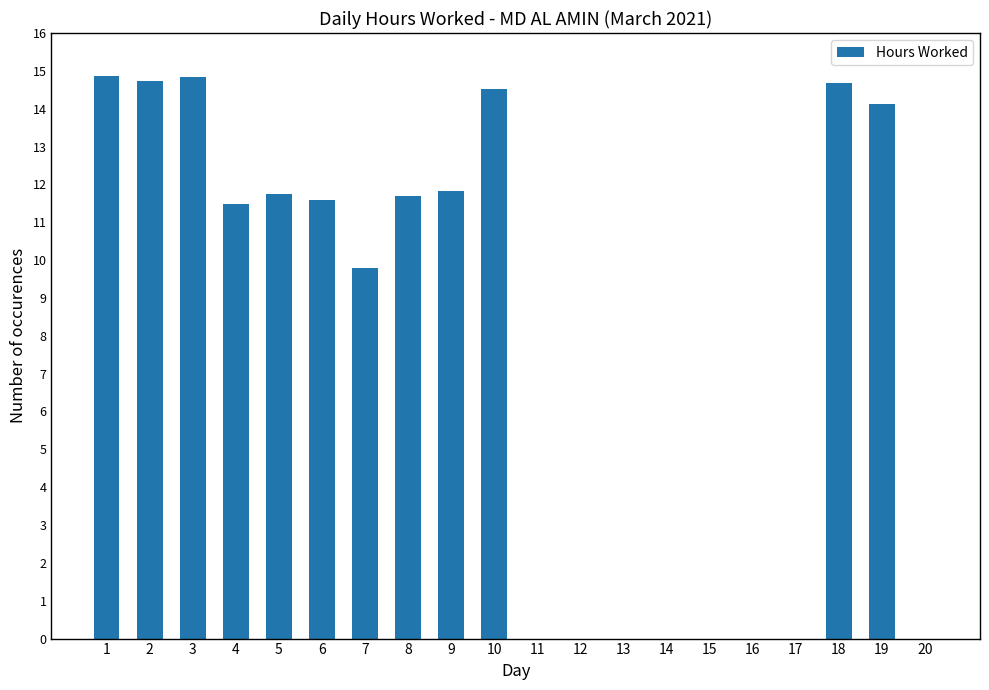

What is the change in value from 6 to 16?

-11.6